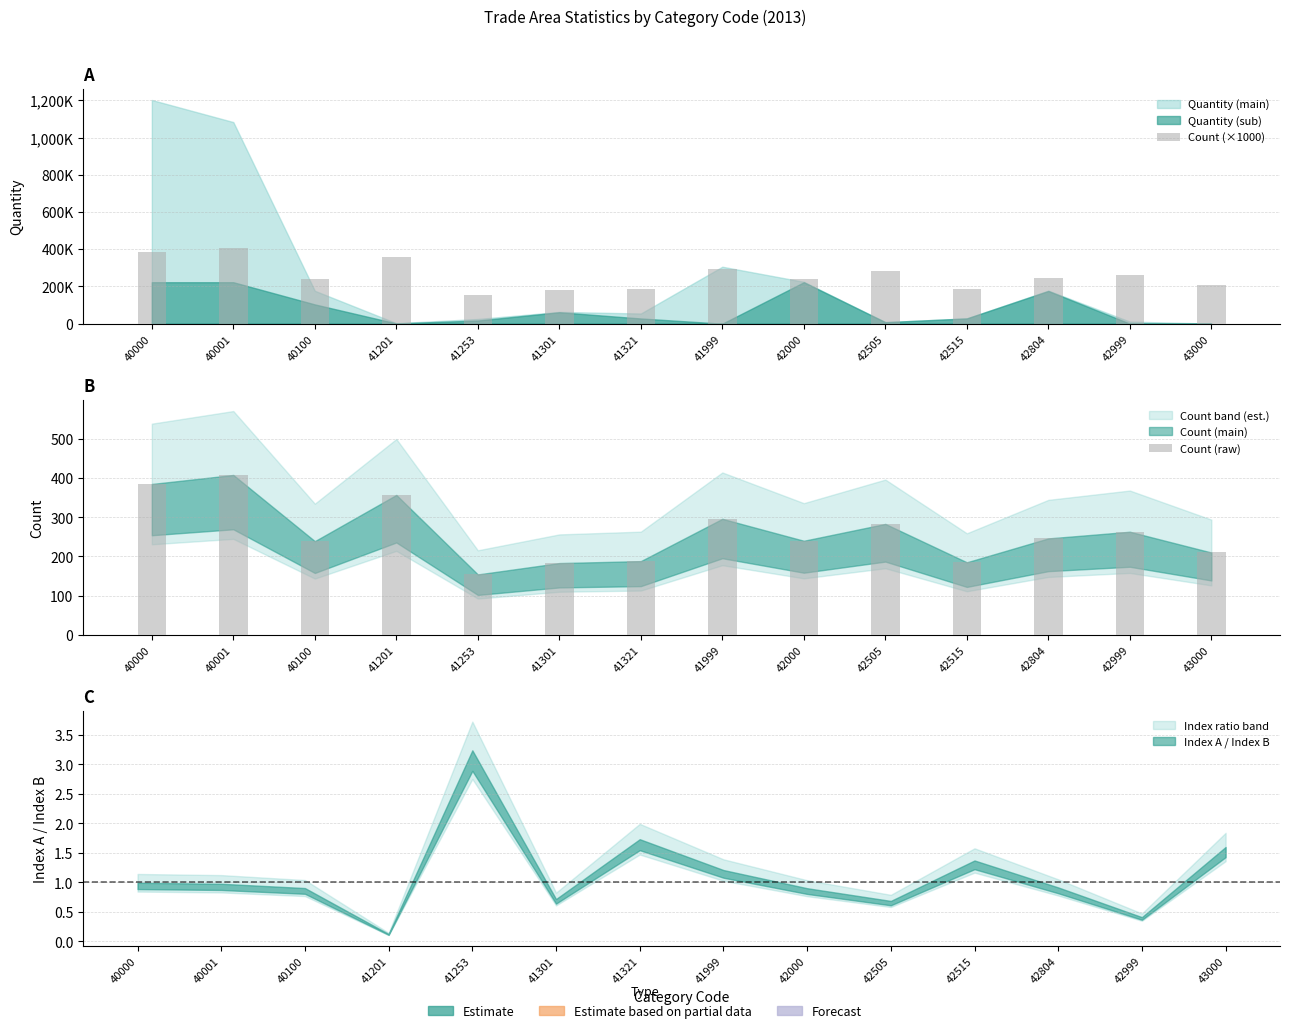

Does the chart contain stacked bars?

No